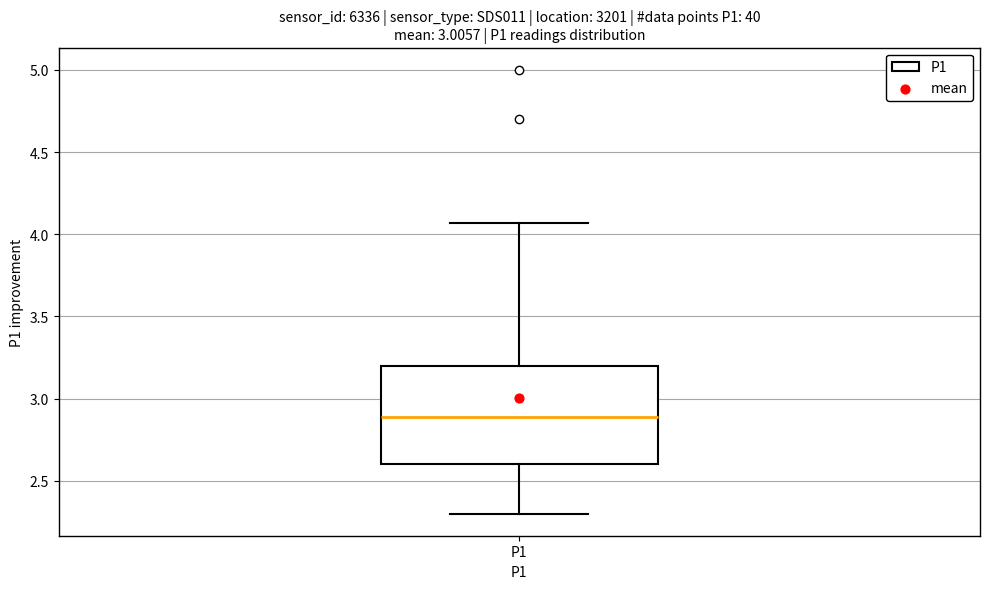

Where is the upper edge of the box for P1 on the y-axis? The values are not printed on the chart, so give them approximately, as read against the axis.

3.20